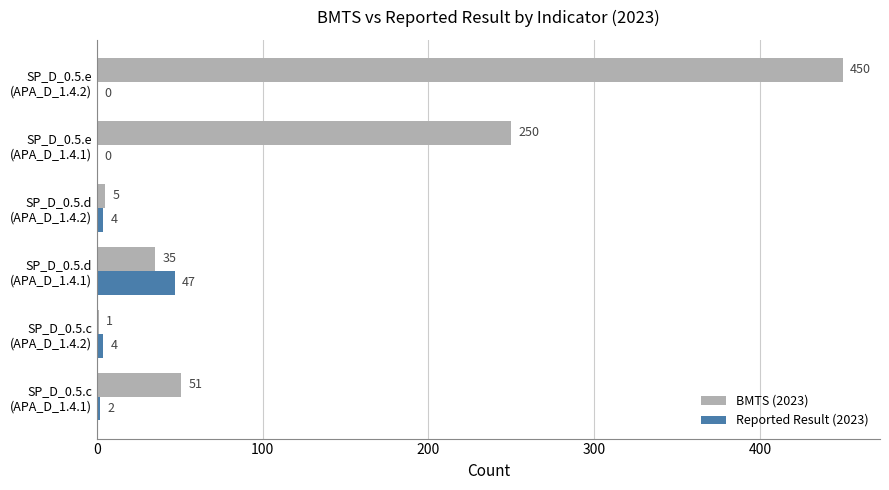

Which series has the largest total across all categories?

BMTS (2023)